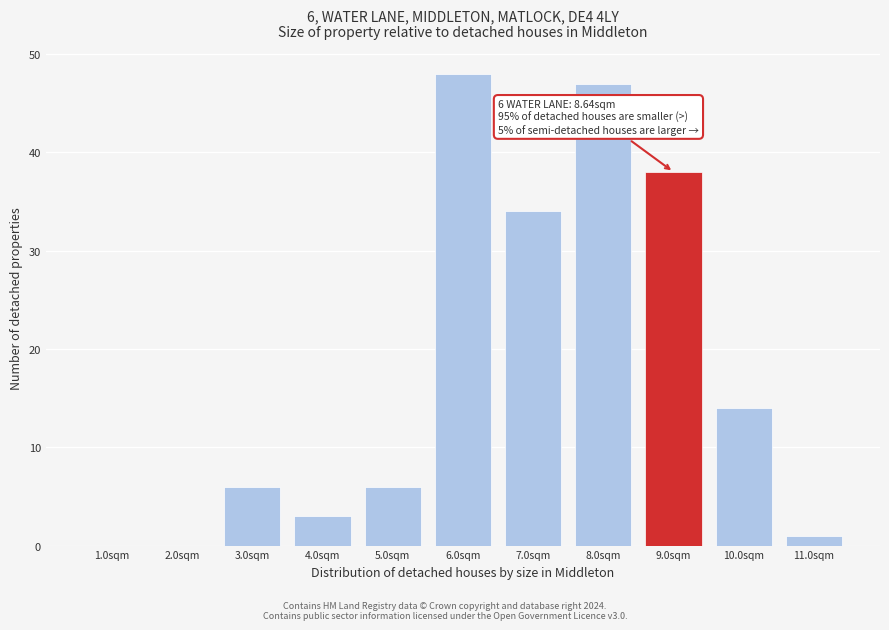

Which range on the x-axis has the tallest bar?

5.5 to 6.5